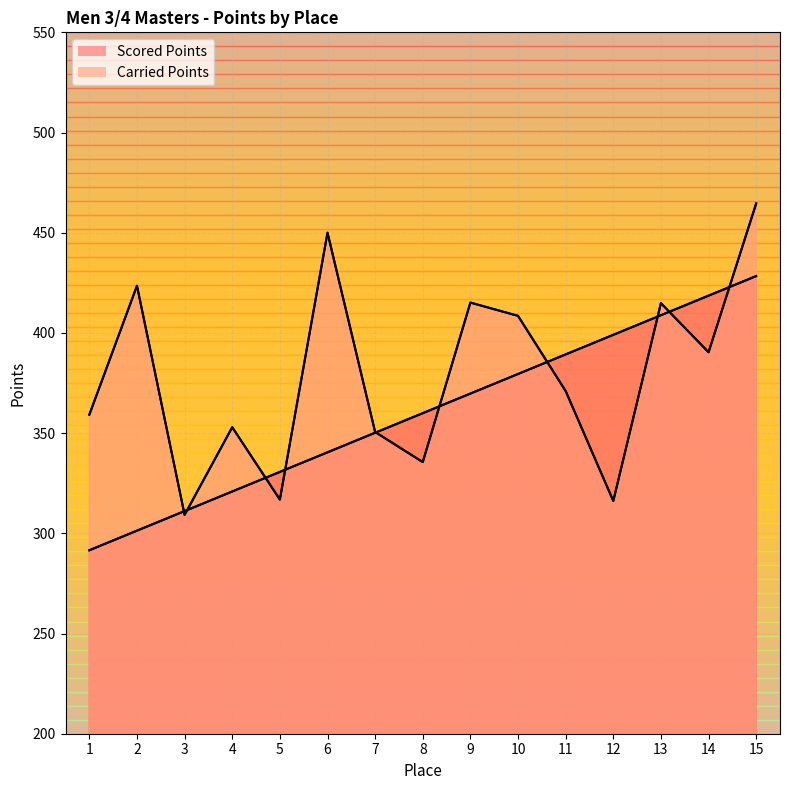

What is the approximate value of Carried Points at 3?

309.2